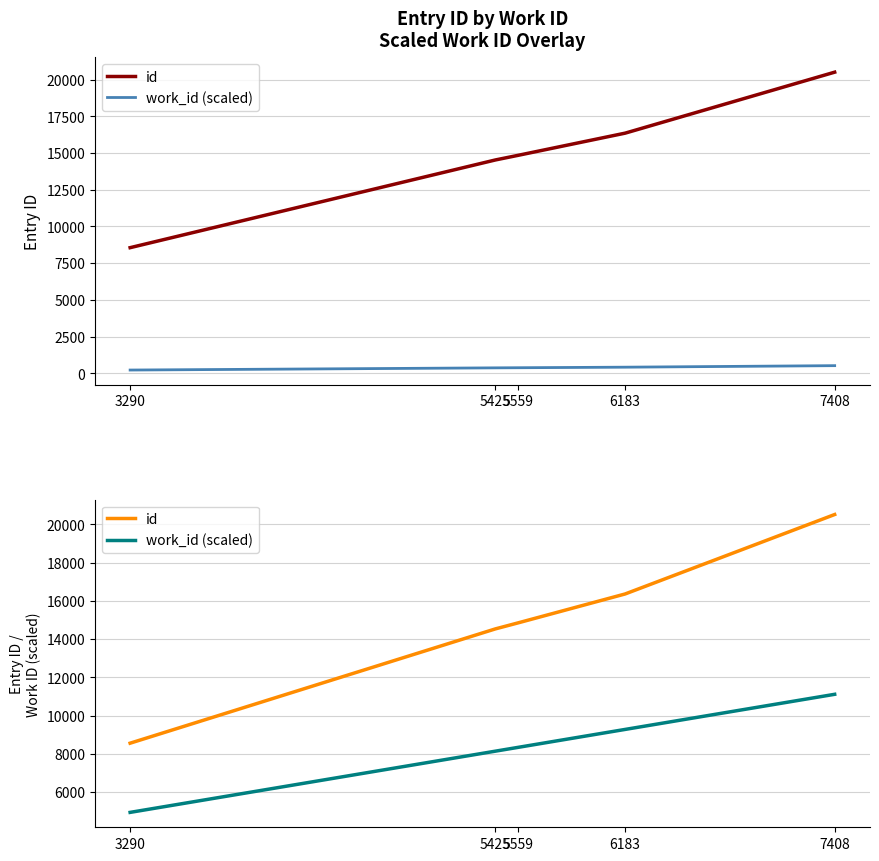

Which series changed the most between 5425 and 7408?

id